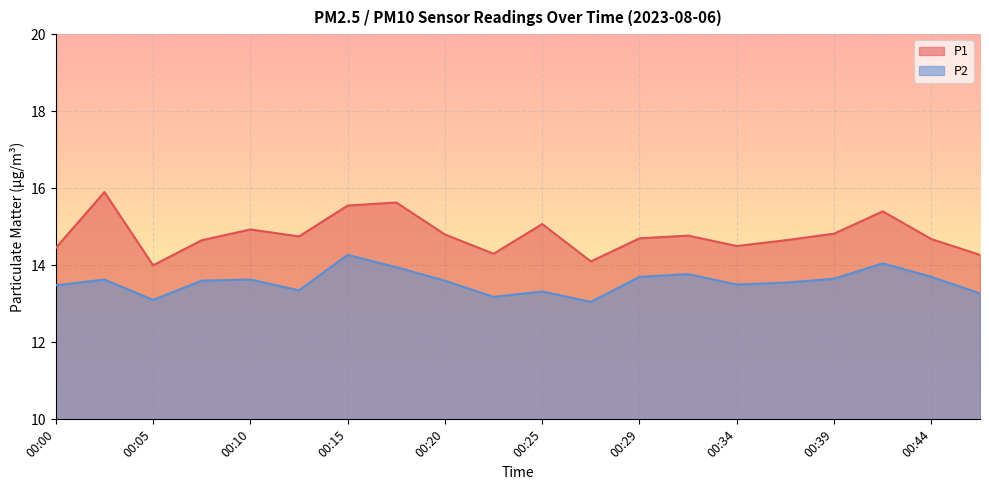

True or false: P1 and P2 intersect in this chart.

False